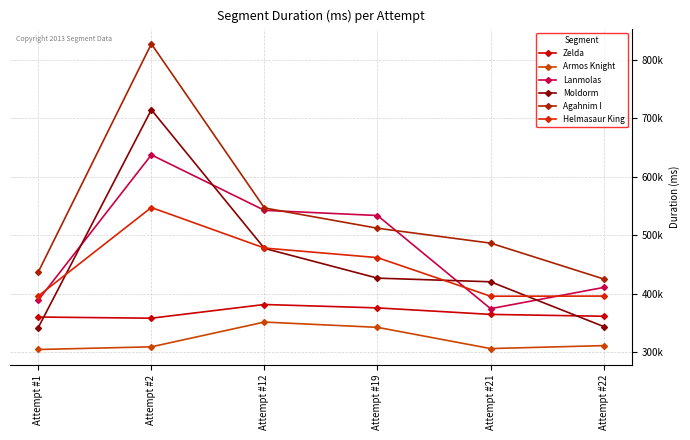

At which category does the chart reach its peak across all series?

Attempt #2